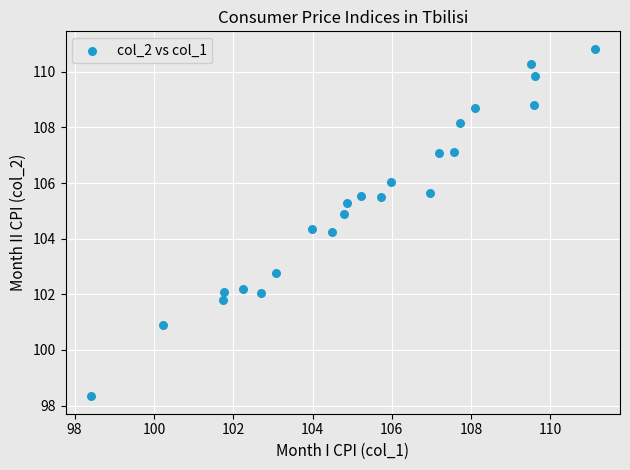

What is the range of X values (max minus min)?

12.7